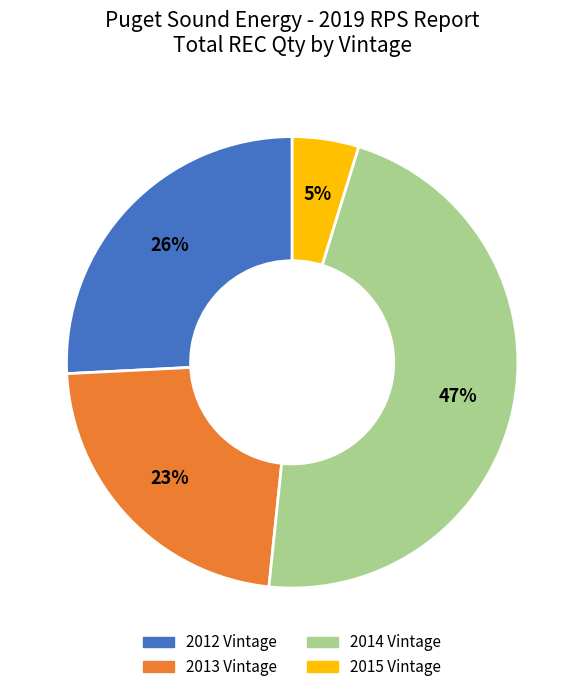

Rank the categories by value from lowest to highest.

2015 Vintage, 2013 Vintage, 2012 Vintage, 2014 Vintage